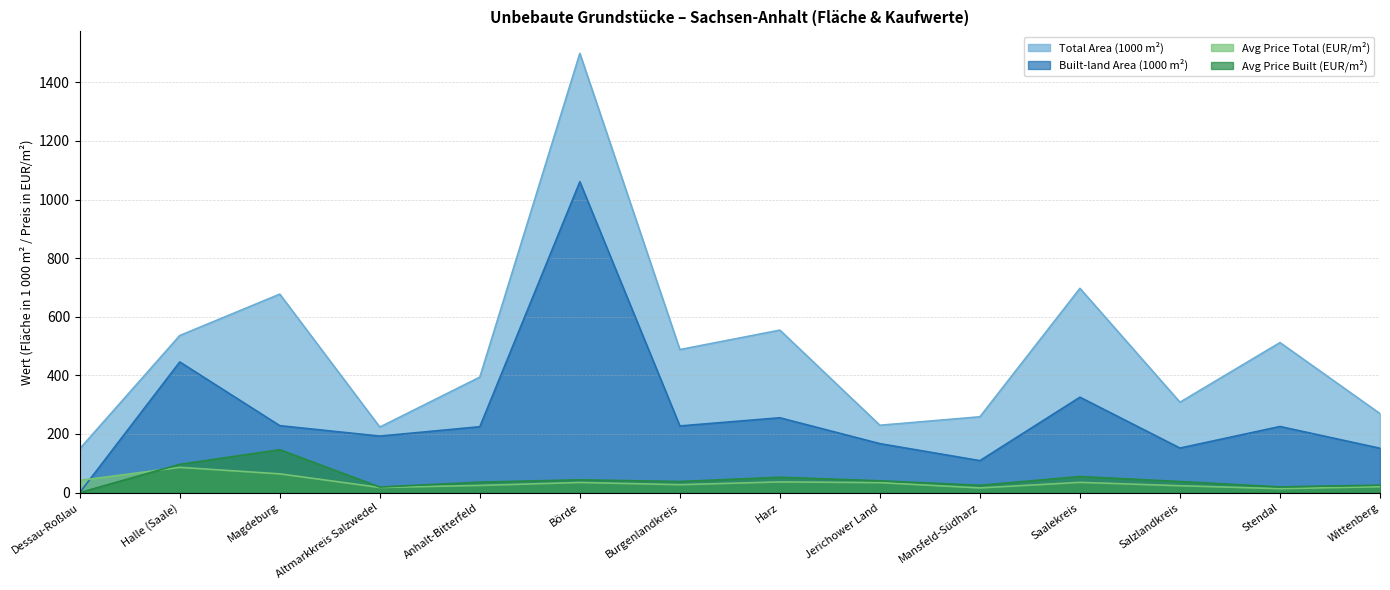

Which category has the lowest value in the Avg Price Built (EUR/m²) series?

Dessau-Roßlau